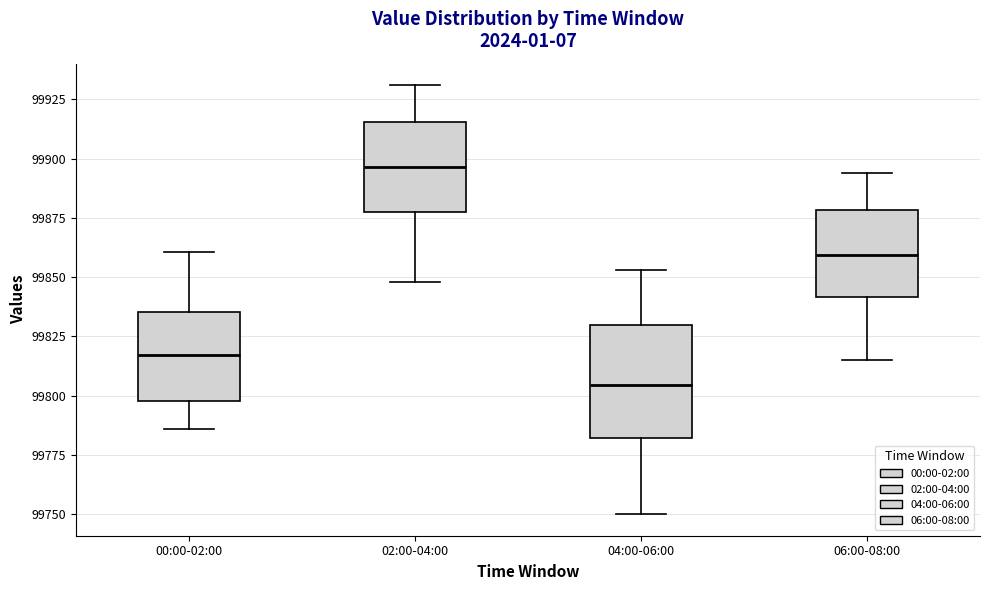

Where does the upper whisker of the box for 06:00-08:00 end on the y-axis? The values are not printed on the chart, so give them approximately, as read against the axis.

99895